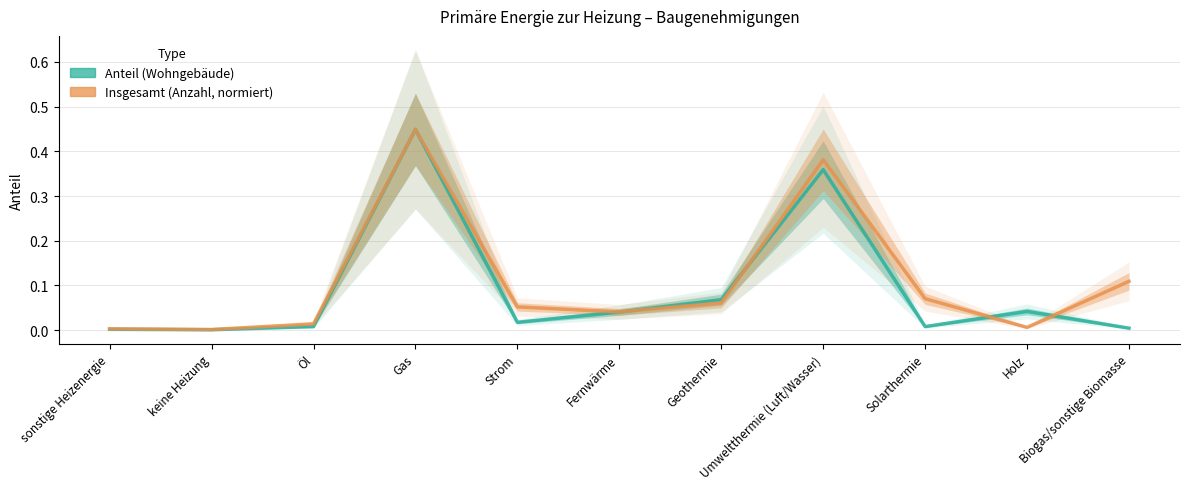

Rank the categories by Insgesamt (Anzahl, normiert) value from highest to lowest.

Gas, Umweltthermie (Luft/Wasser), Biogas/sonstige Biomasse, Solarthermie, Geothermie, Strom, Fernwärme, Öl, Holz, sonstige Heizenergie, keine Heizung